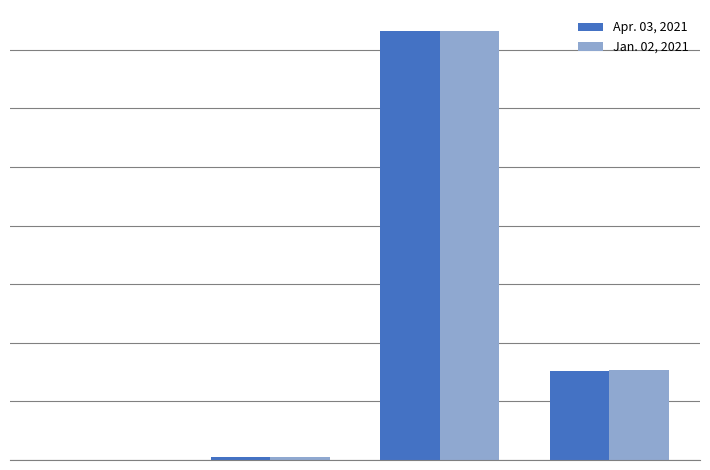

Are the bars grouped side by side (vs. stacked)?

Yes